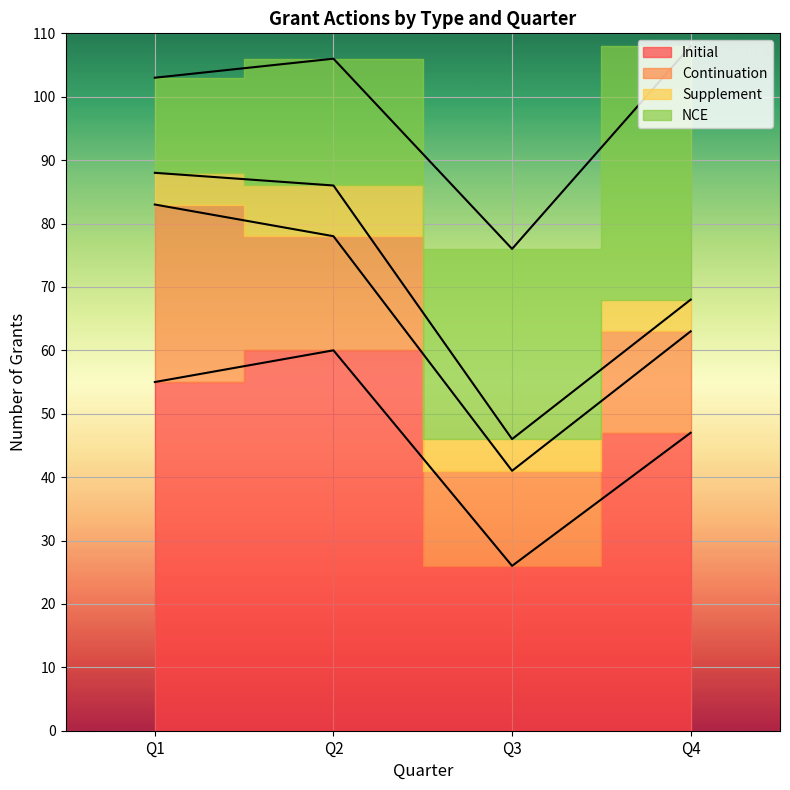

At which label does the data first exceed 20?

Initial-Q1